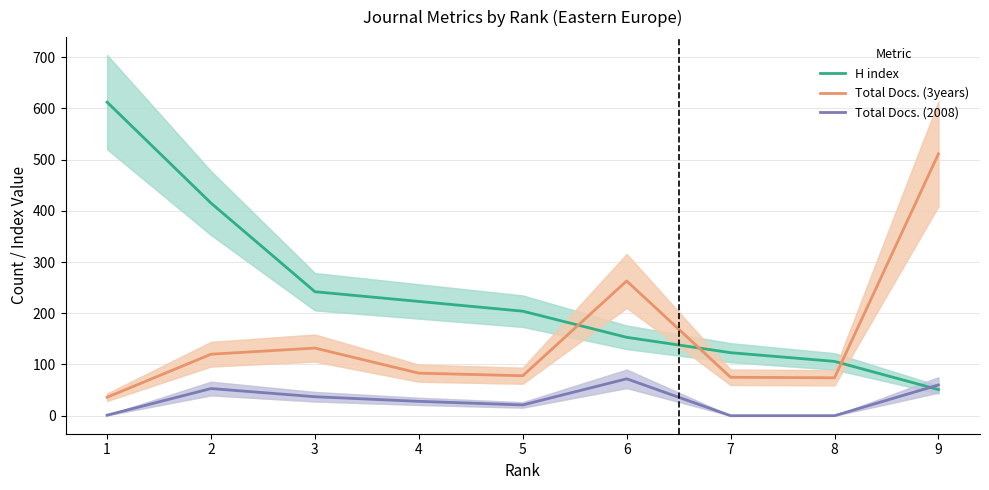

What is the lowest value of the Total Docs. (3years) series?

36